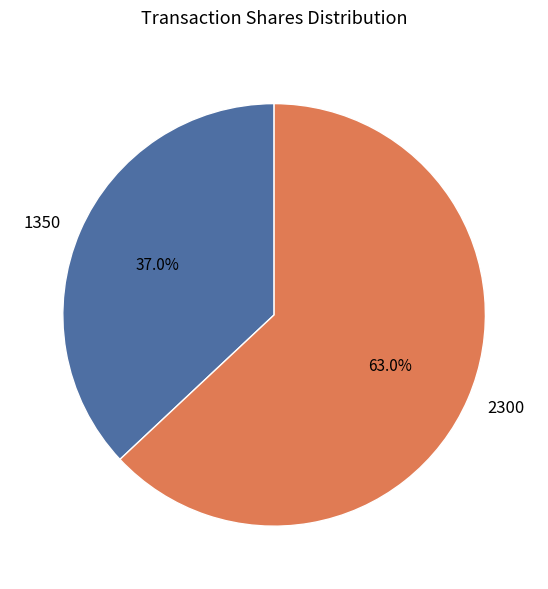

To the nearest percent, what is the average slice percentage?

50%